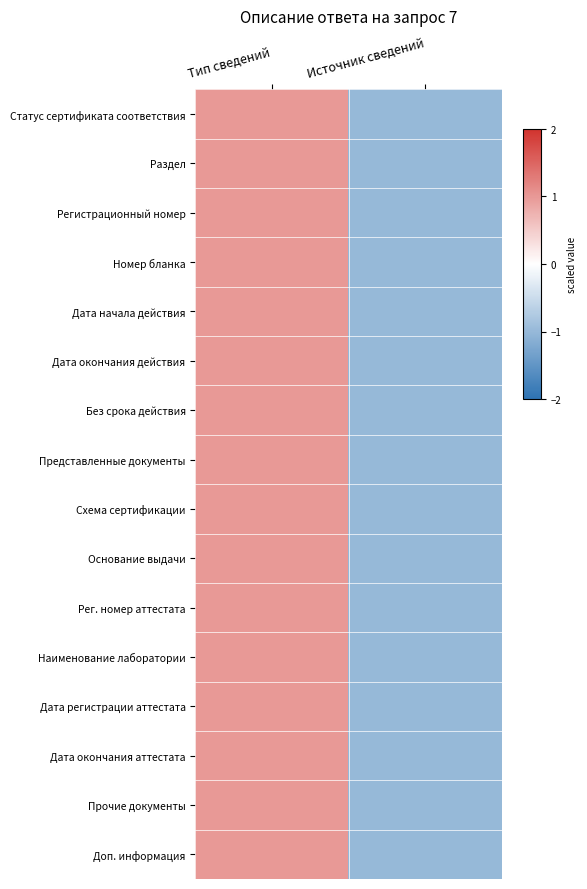

How many series are shown in this chart?

16